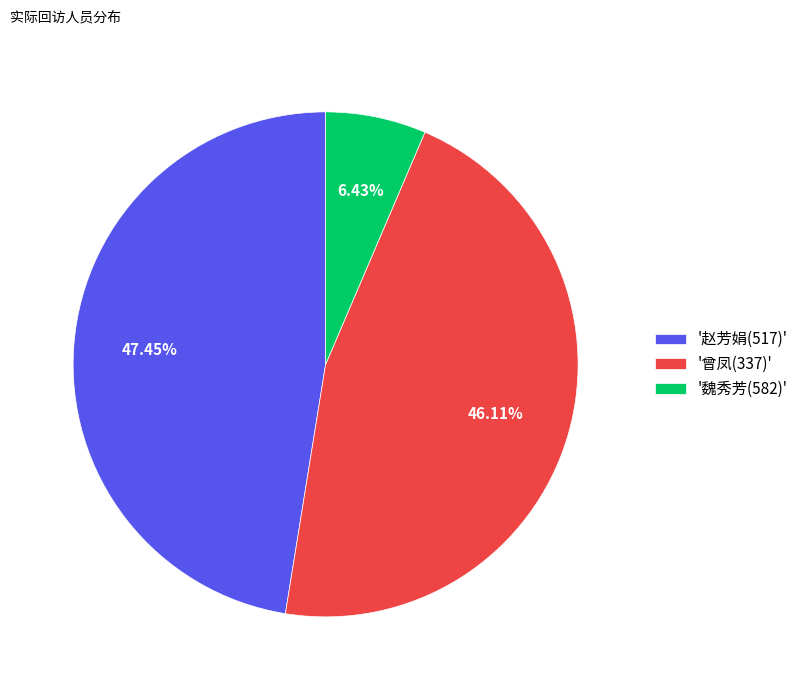

Between '曾凤(337)' and '魏秀芳(582)', which is larger?

'曾凤(337)'